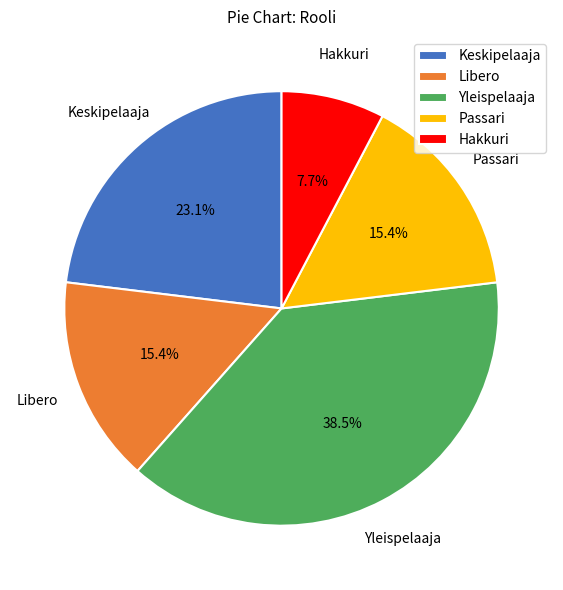

What is the largest slice in the pie chart?

Yleispelaaja